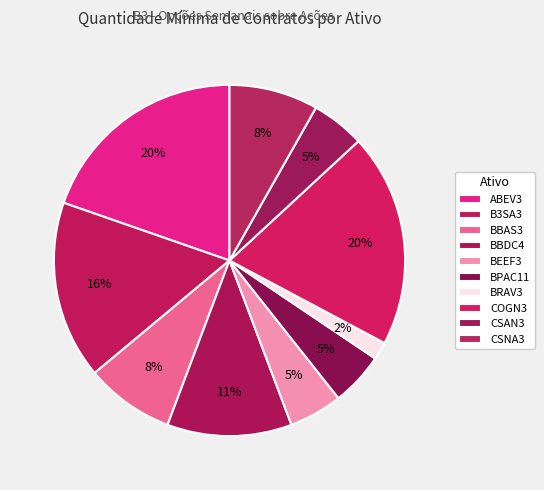

To the nearest percent, what is the combined percentage of B3SA3 and BBAS3?

25%